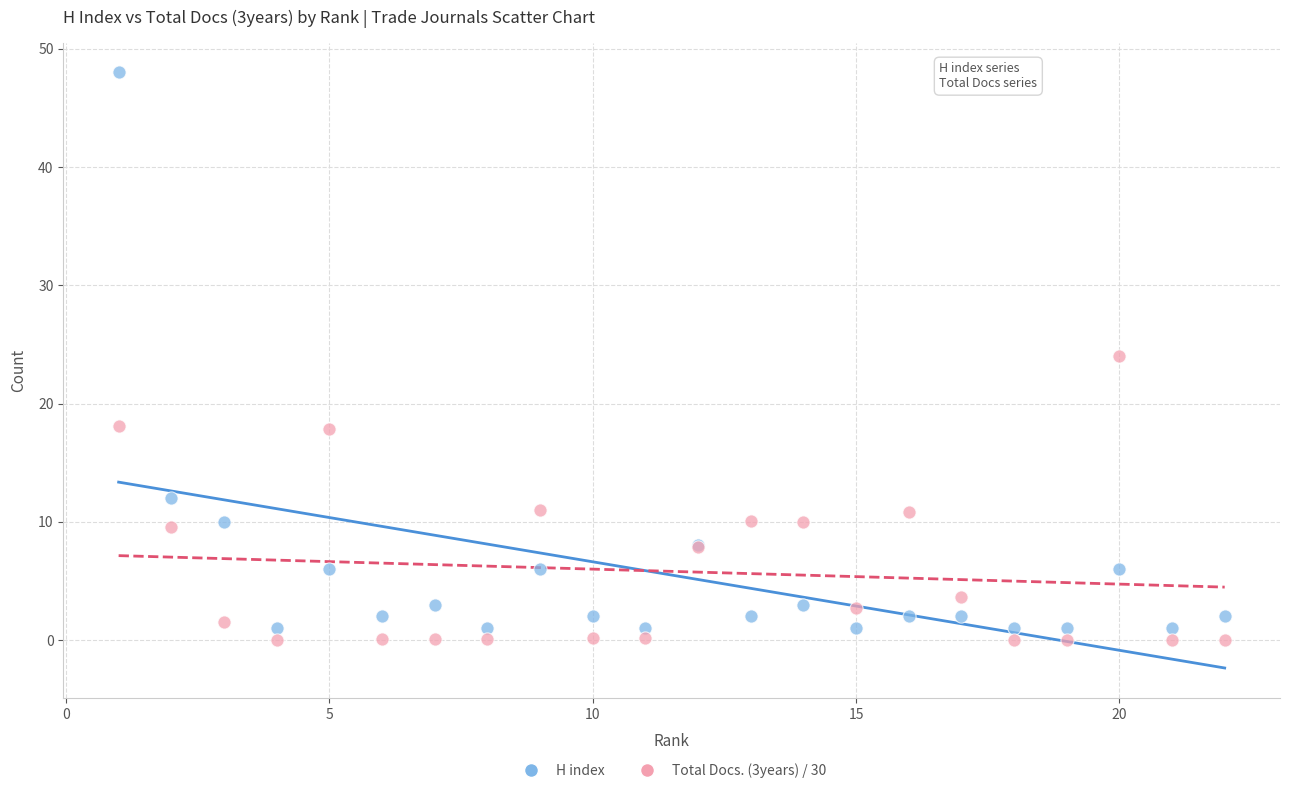

What are all the series names shown in the legend?

H index, Total Docs. (3years) / 30